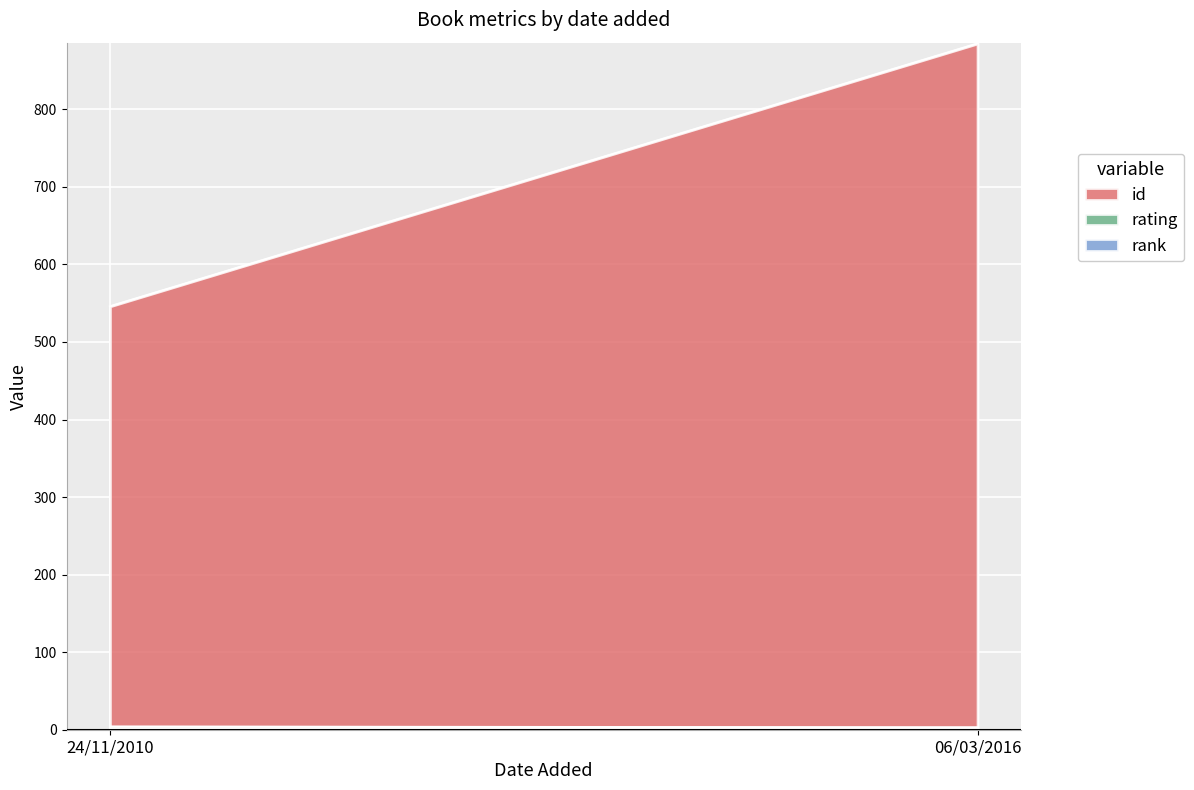

What is the sum of all rank values?

2